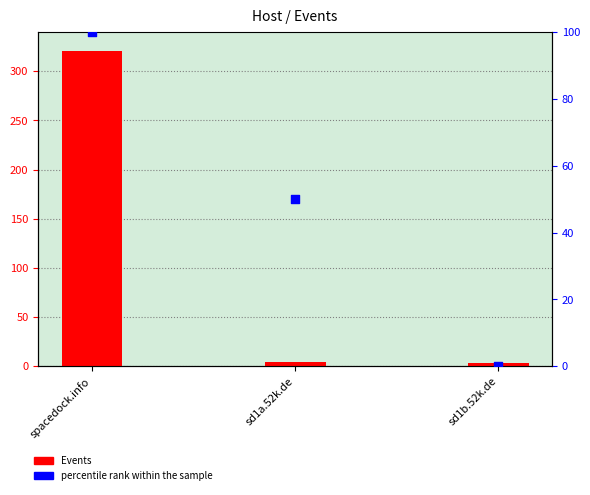

Which series reaches the maximum Y coordinate?

Events